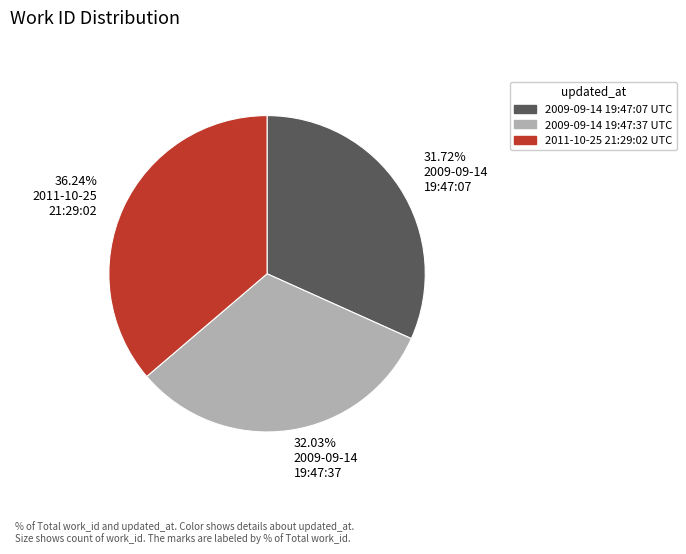

To the nearest percent, what is the difference between the largest and smallest slice percentages?

5%